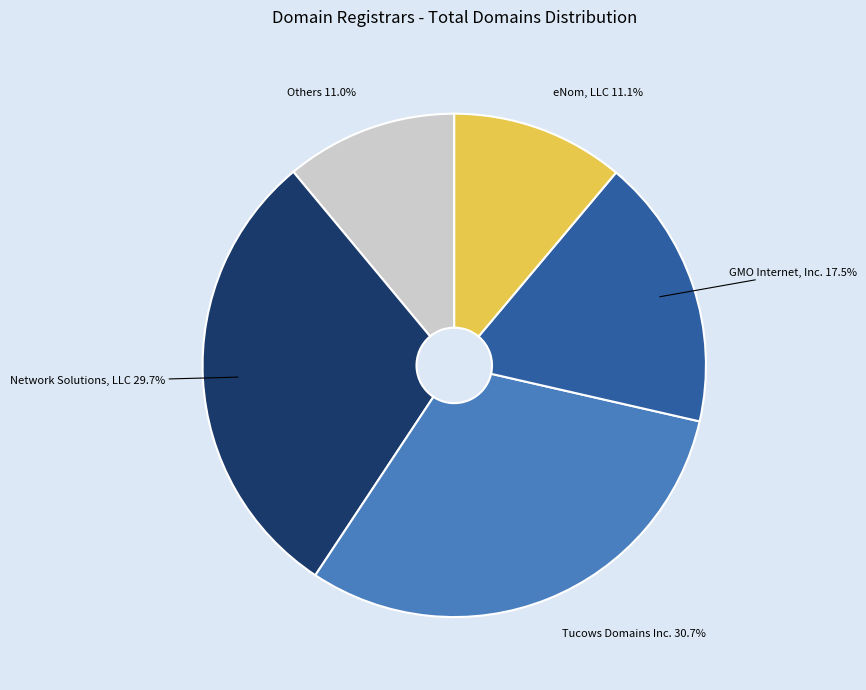

To the nearest percent, what is the average slice percentage?

20%